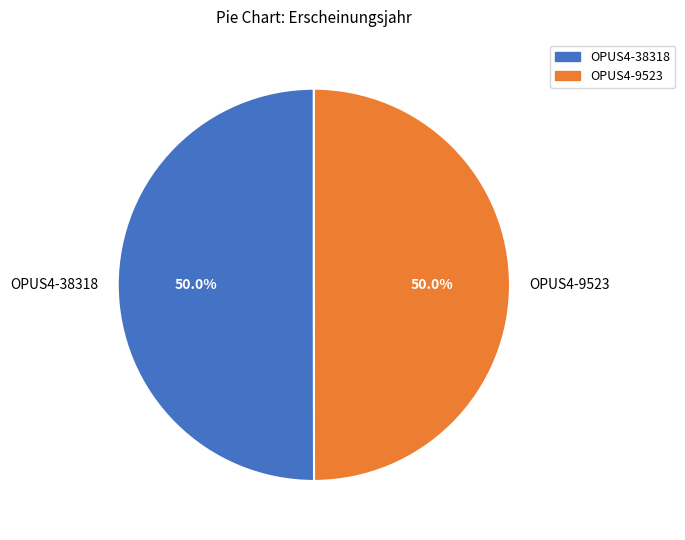

What percentage is NOT represented by OPUS4-9523?

50.0%